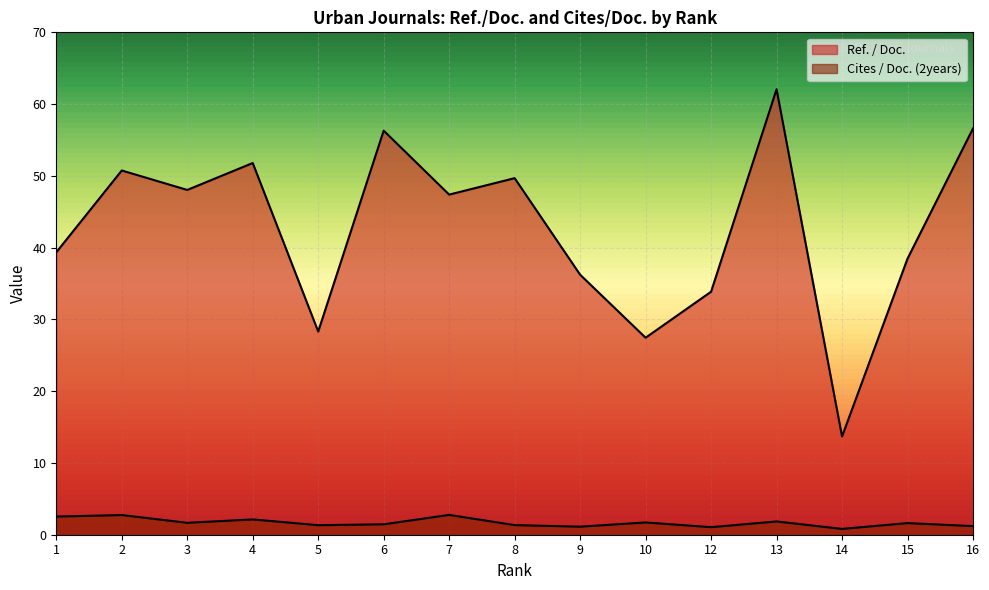

Read the Cites / Doc. (2years) value at 8.

1.3